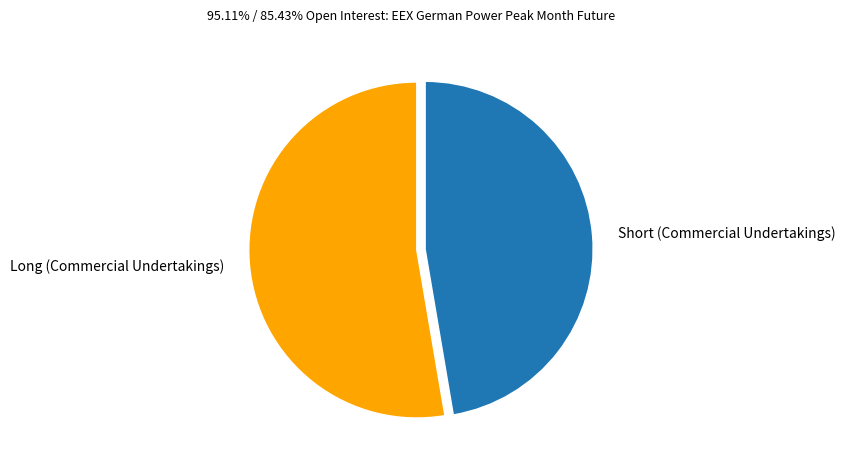

Which slice is the largest?

Long (Commercial Undertakings)